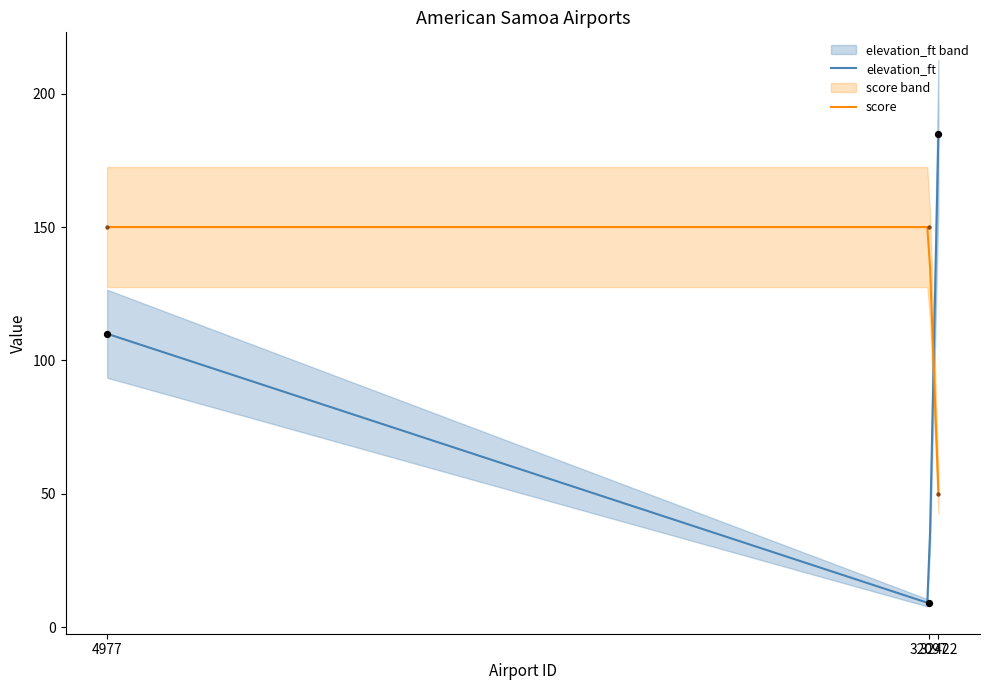

At which category is the sum across all series the highest?

4977